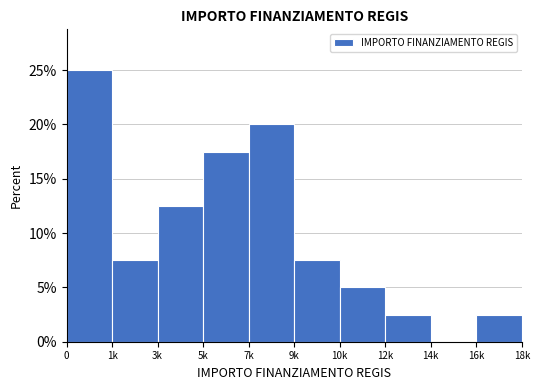

Reading left to right, what are all the values shown in this chart?

0=25.0	1k=7.5	3k=12.5	5k=17.5	7k=20.0	9k=7.5	10k=5.0	12k=2.5	14k=0.0	16k=2.5